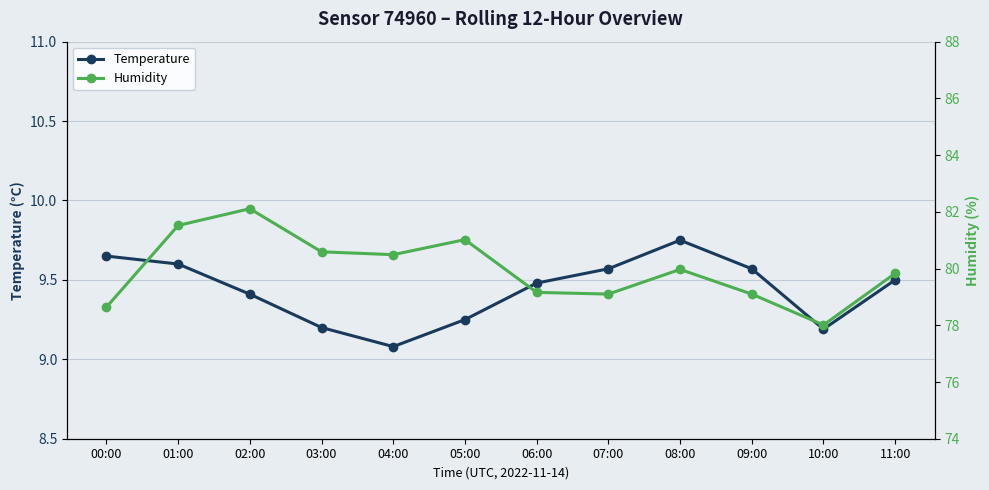

Reading left to right, transcribe all the data shown in this chart.

Temperature: 00:00=9.7	01:00=9.6	02:00=9.4	03:00=9.2	04:00=9.1	05:00=9.2	06:00=9.5	07:00=9.6	08:00=9.8	09:00=9.6	10:00=9.2	11:00=9.5
Humidity: 00:00=78.6	01:00=81.5	02:00=82.1	03:00=80.6	04:00=80.5	05:00=81.0	06:00=79.2	07:00=79.1	08:00=80.0	09:00=79.1	10:00=78.0	11:00=79.8